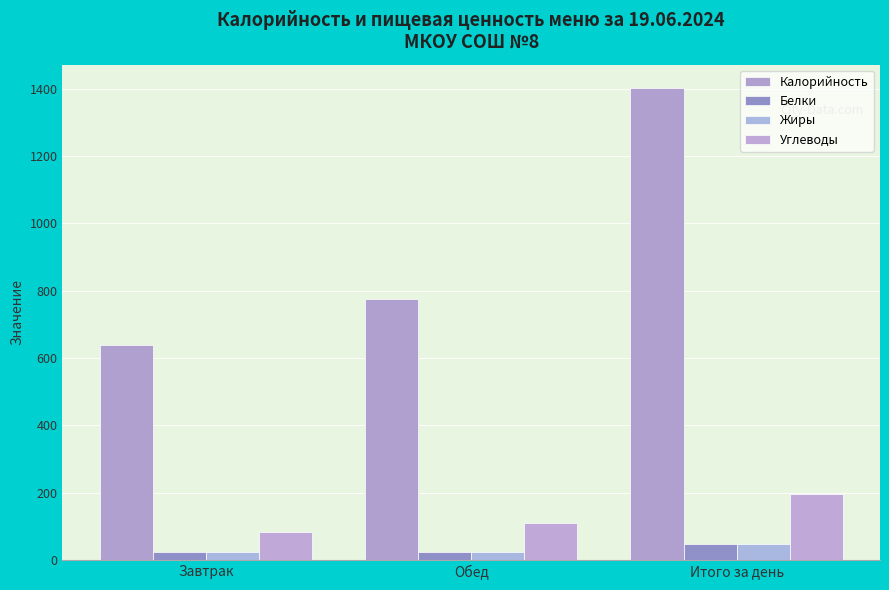

How many bars are there in each group?

4